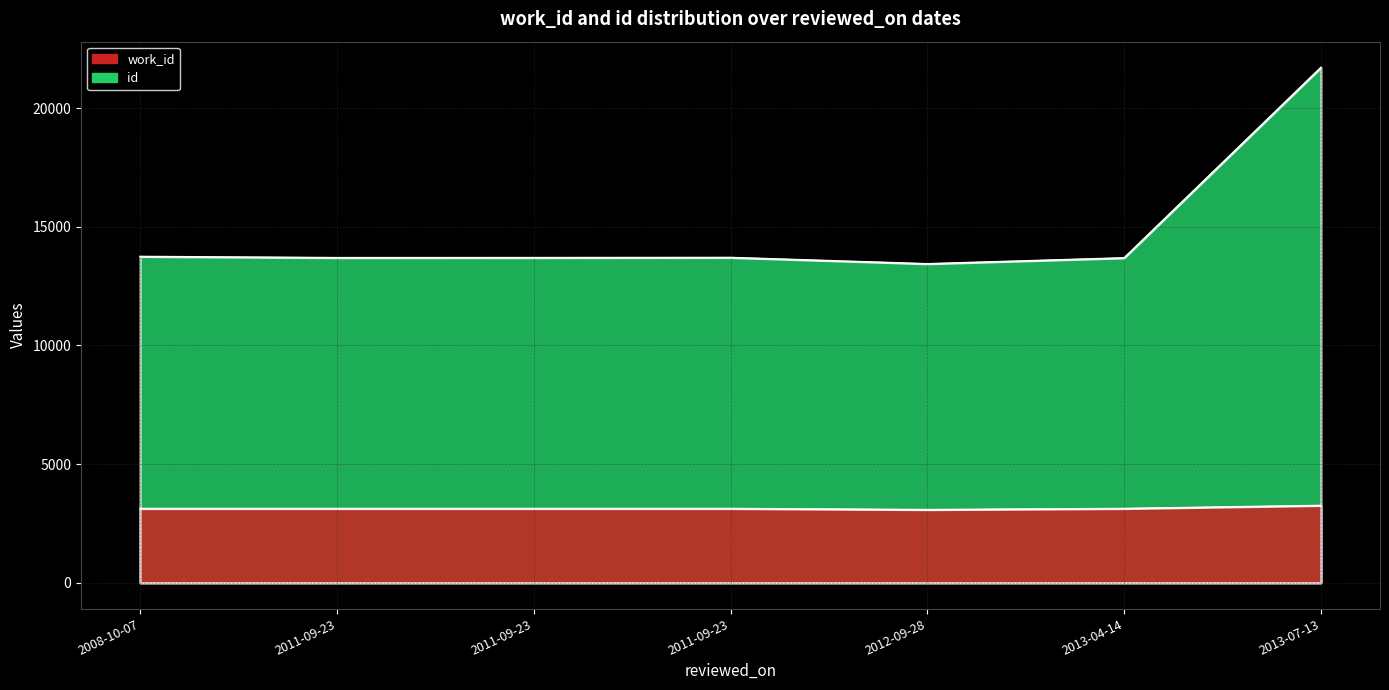

True or false: id and work_id cross at least once.

False